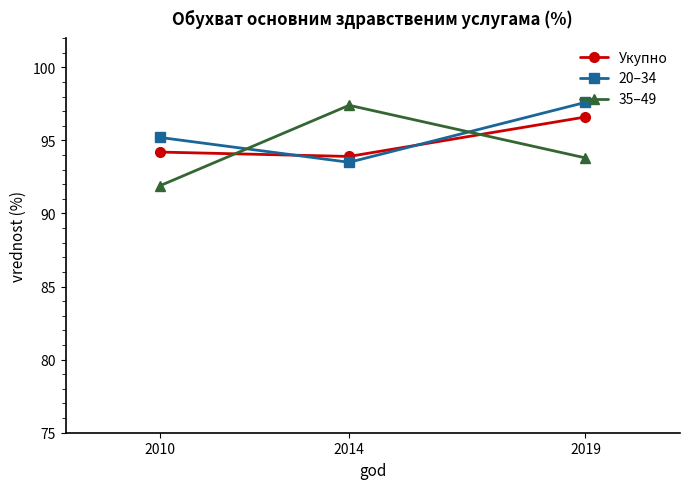

Does the chart display data point markers on the line(s)?

Yes